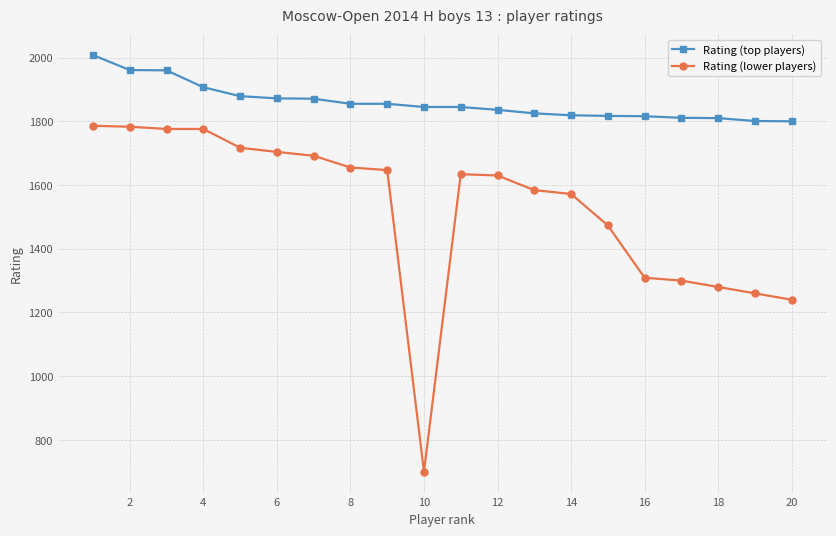

Which series has the widest spread of values?

Rating (lower players)